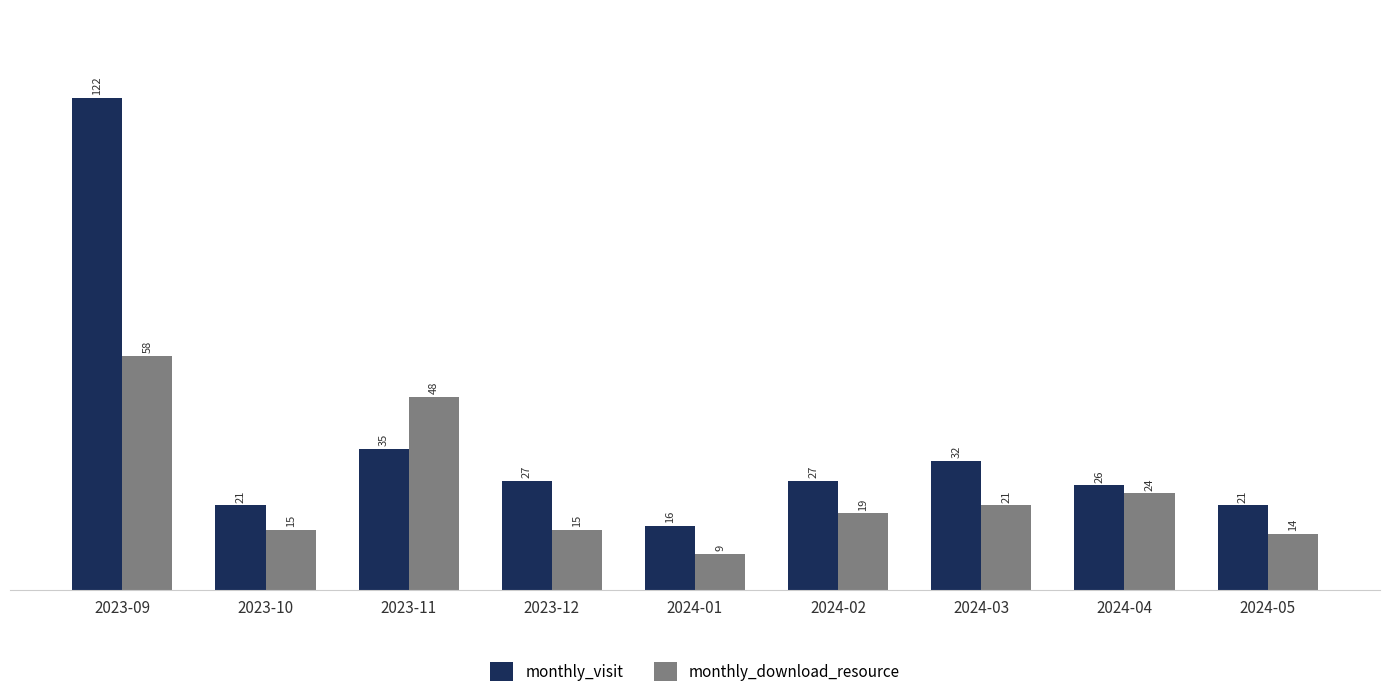

At which label does monthly_download_resource reach its peak?

2023-09